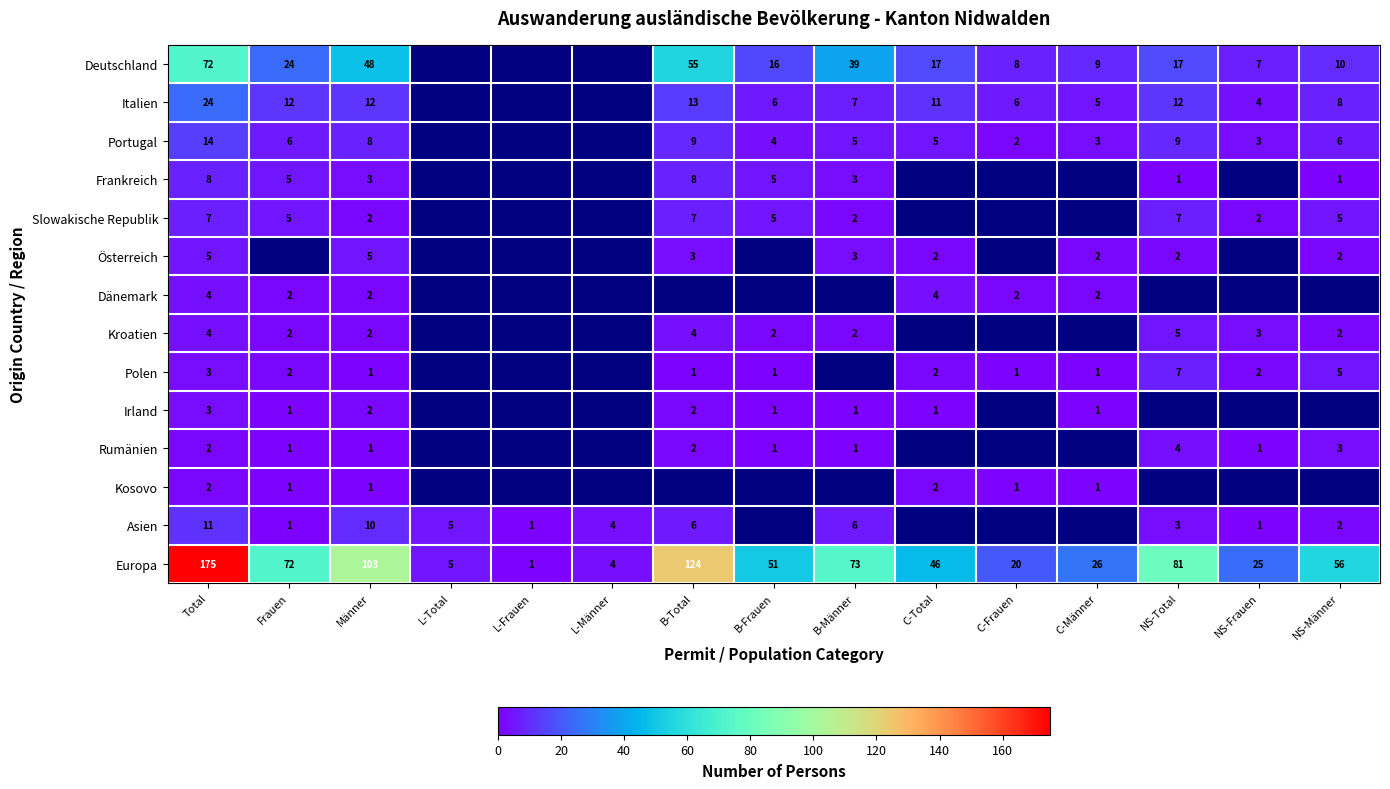

Is it true that Asien equals 6 at B-Männer?

True